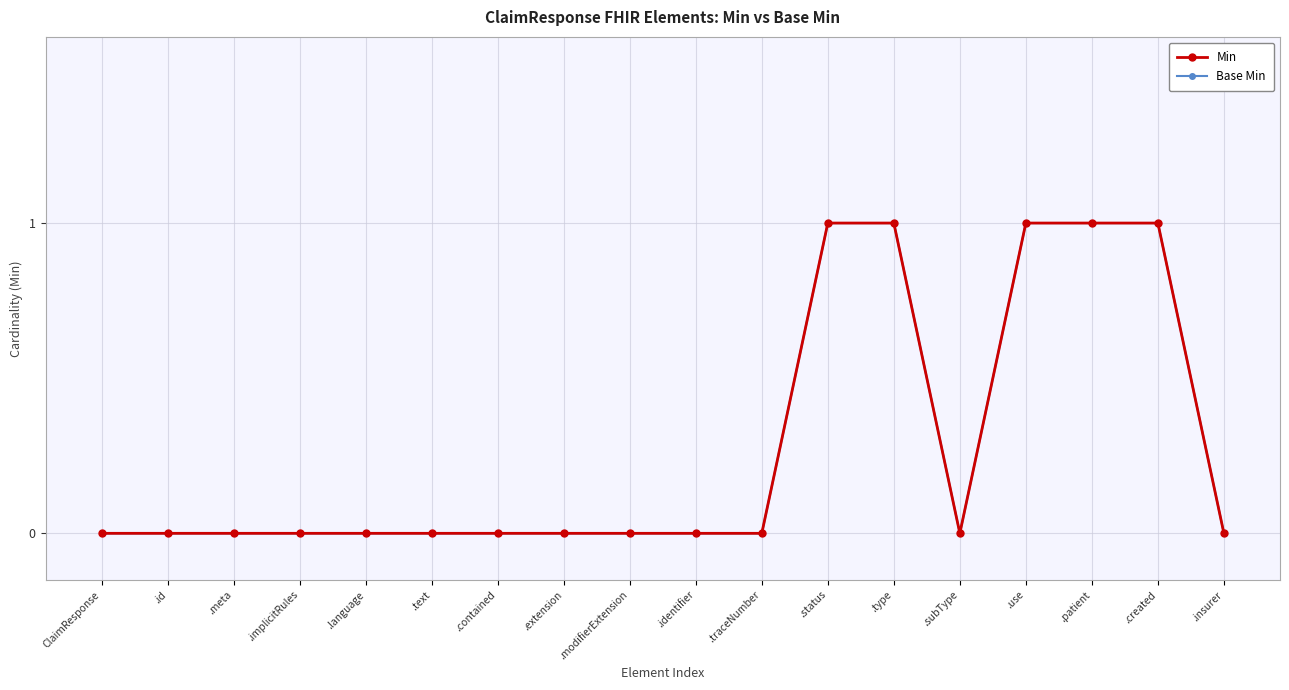

How many lines are shown in the chart?

2